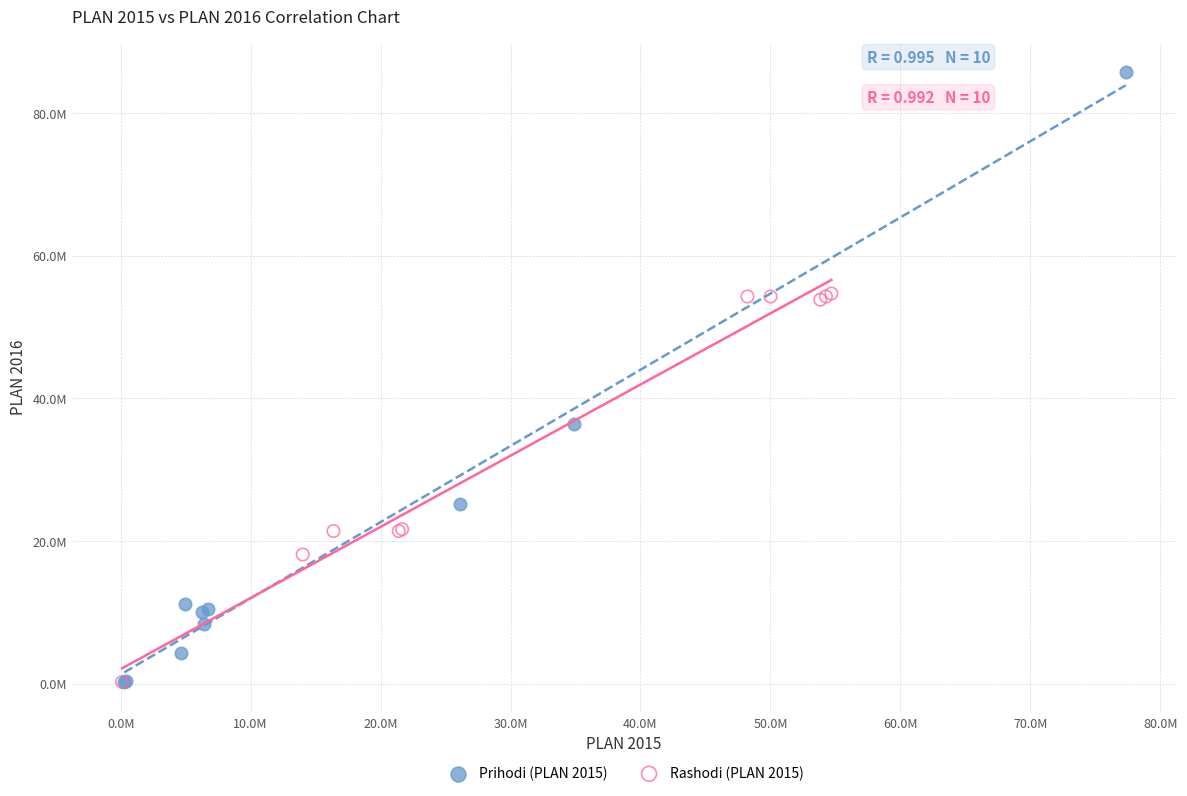

Which series reaches the maximum Y coordinate?

Prihodi (PLAN 2015)